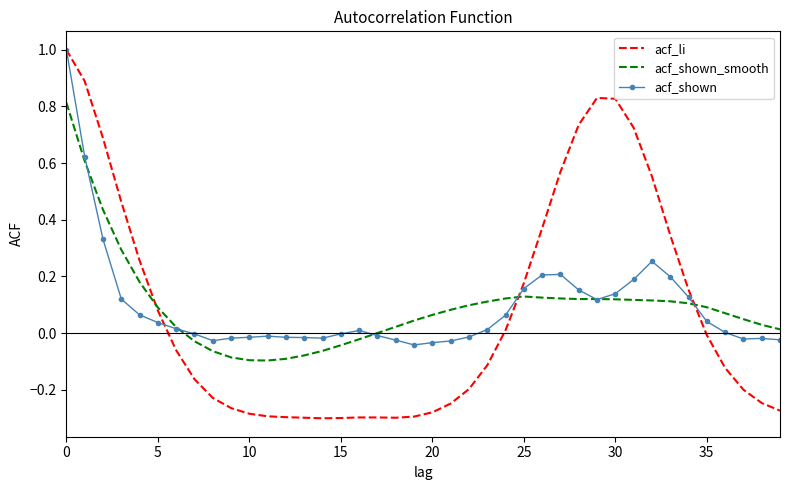

What is the greatest value displayed?

1.0